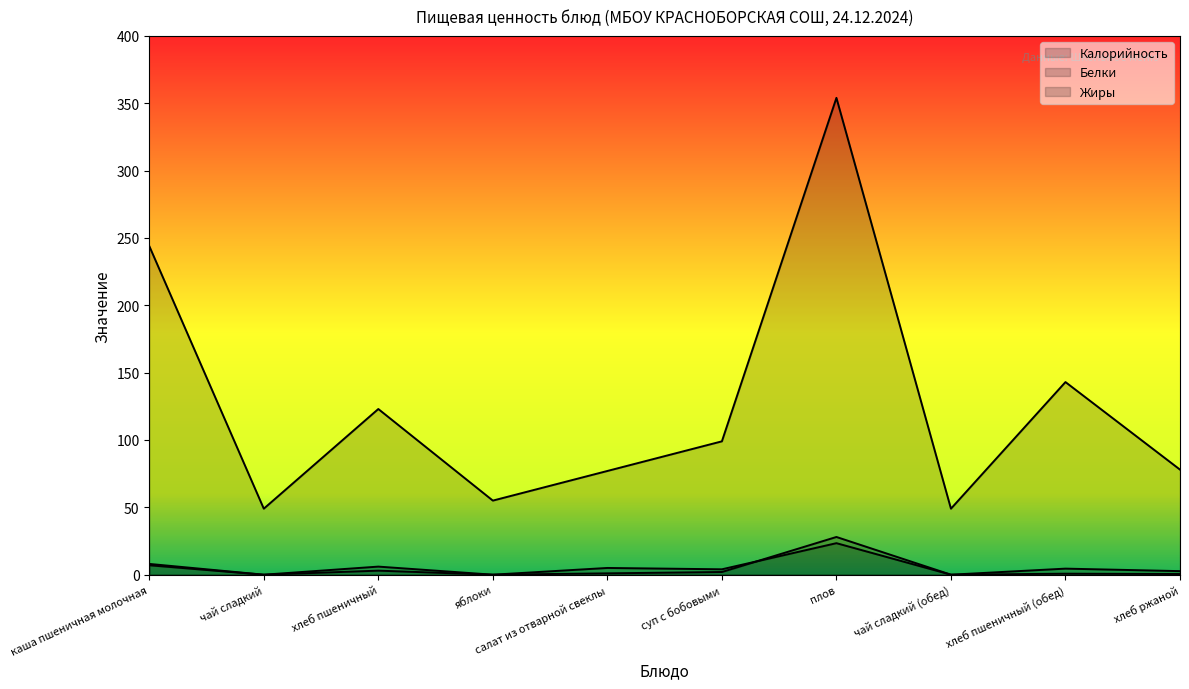

Between суп с бобовыми and плов, which series saw the biggest shift?

Калорийность